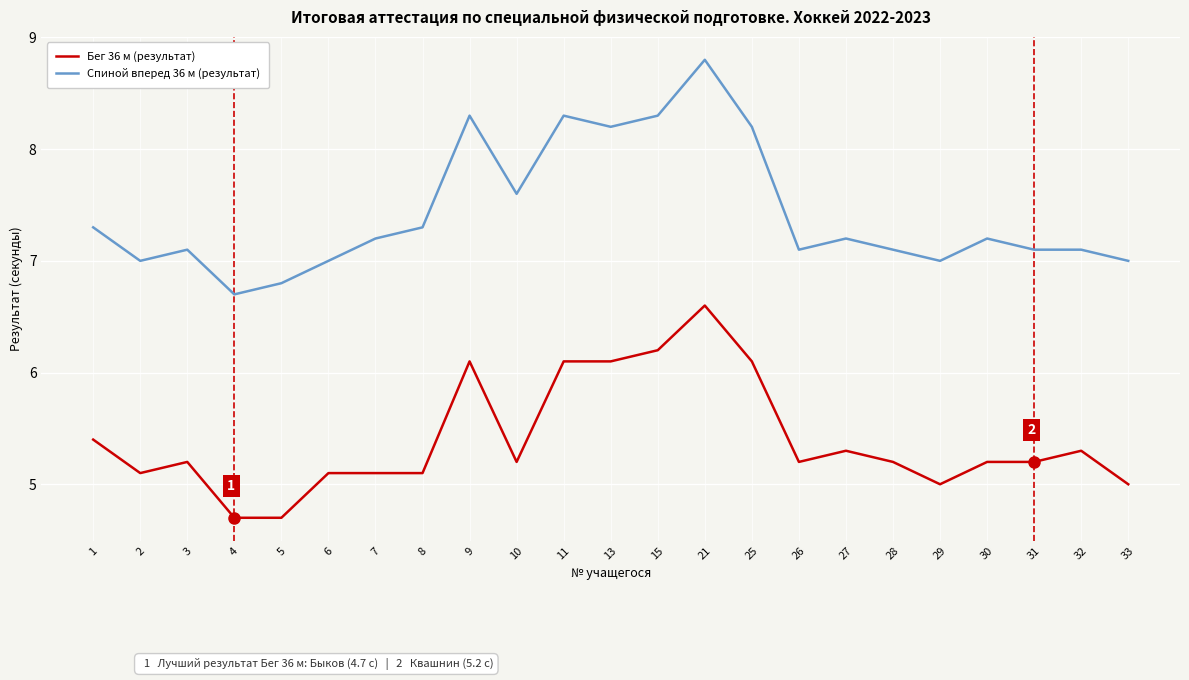

At which category does Спиной вперед 36 м (результат) reach its first local valley?

2